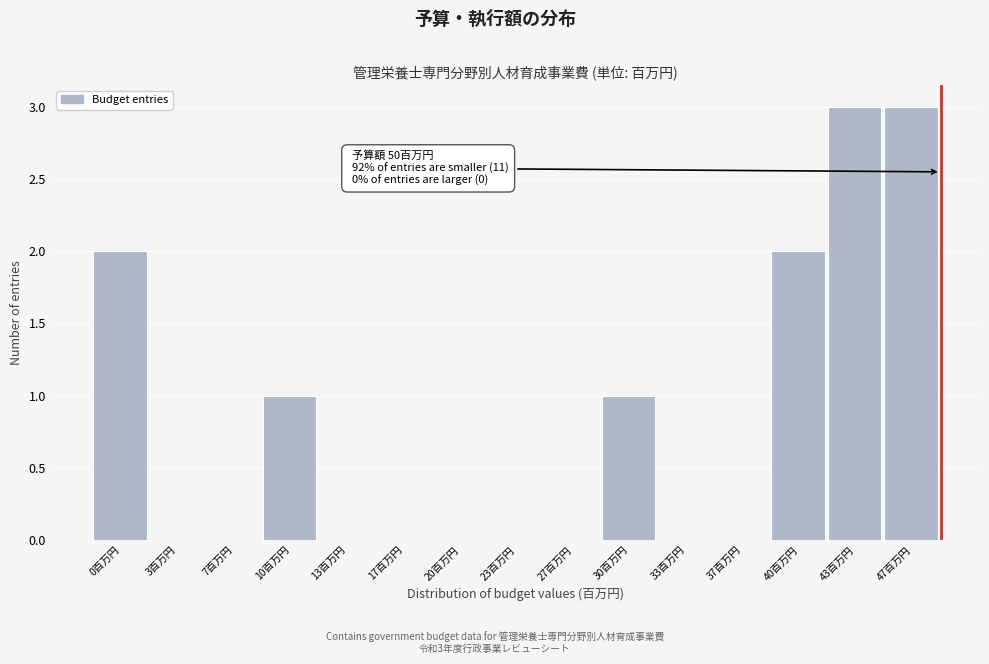

Reading left to right, transcribe all the data shown in this chart.

0百万円=2	3百万円=0	7百万円=0	10百万円=1	13百万円=0	17百万円=0	20百万円=0	23百万円=0	27百万円=0	30百万円=1	33百万円=0	37百万円=0	40百万円=2	43百万円=3	47百万円=3